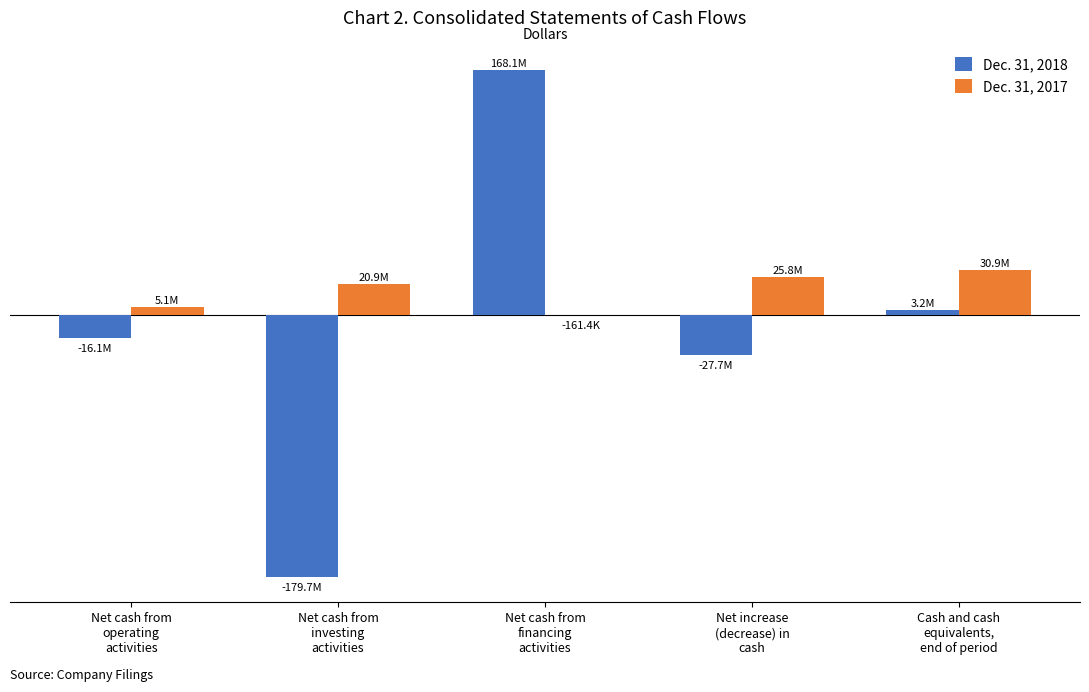

Are the bars horizontal?

No